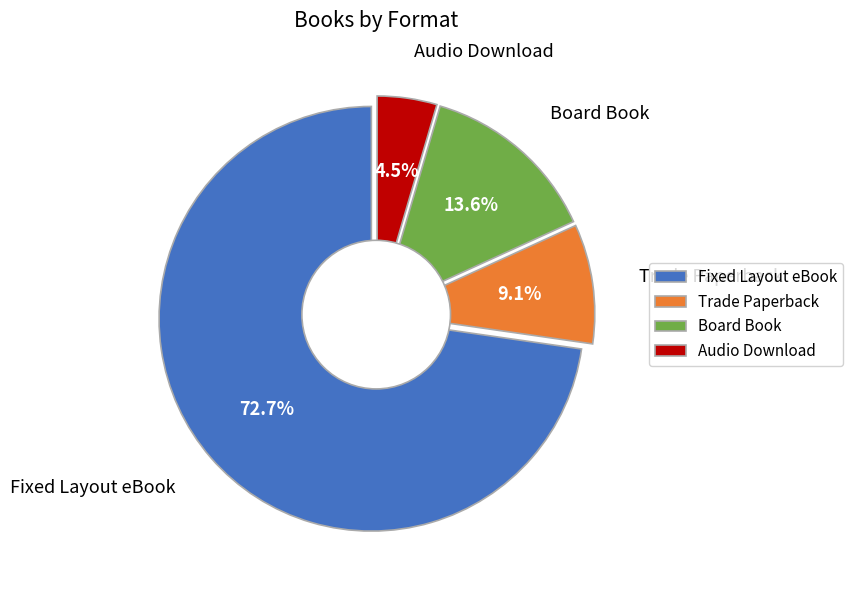

Which category accounts for the majority?

Fixed Layout eBook